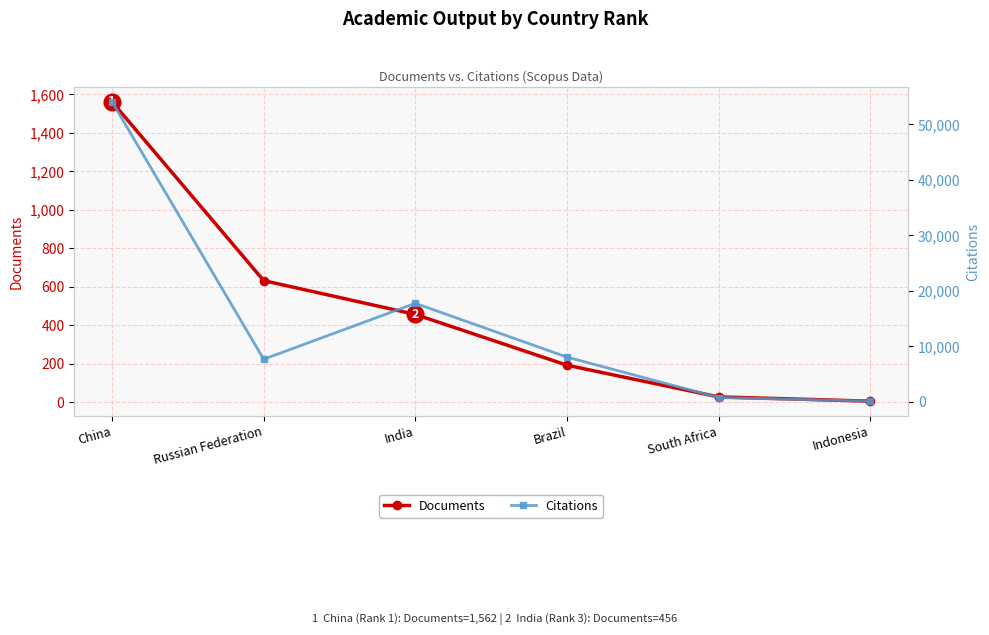

At how many categories does at least one series exceed 11878?

2